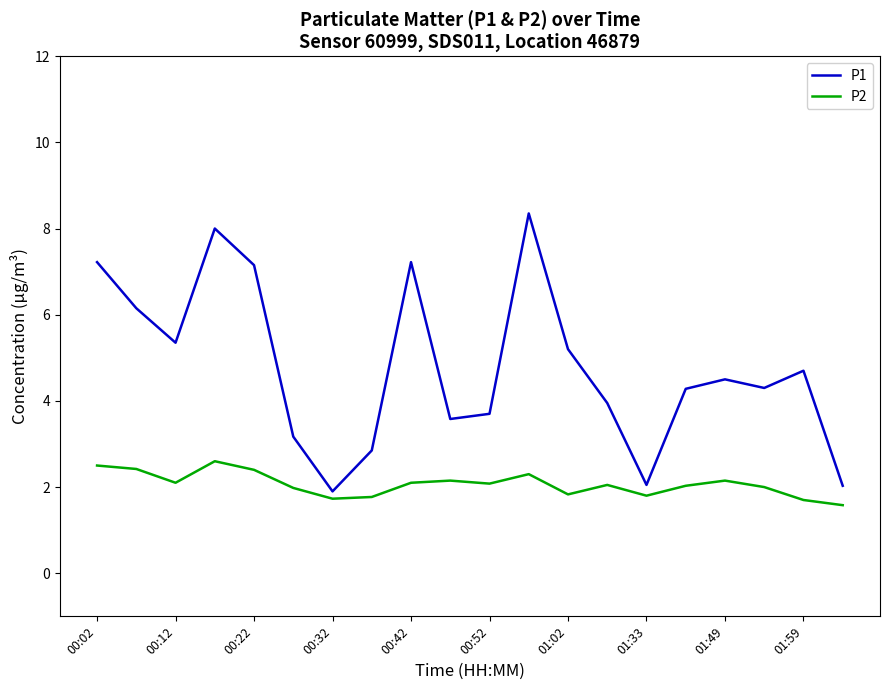

What is the minimum value shown in the chart?

1.6